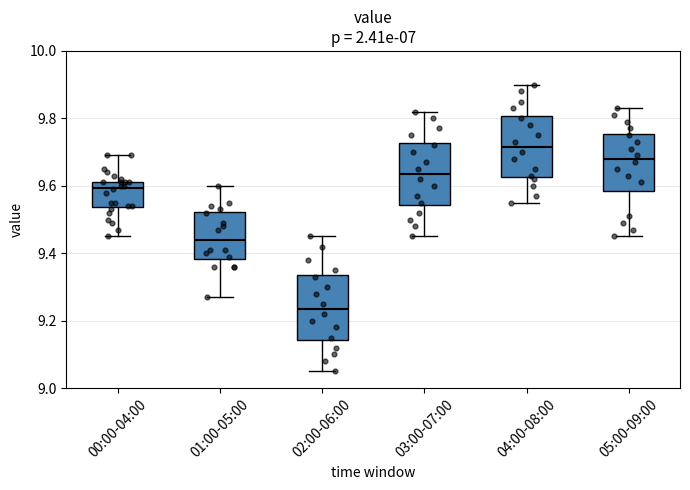

Reading left to right, read every box against the y-axis: the position of its median line, the range the box covers, and the ends of its whiskers. The values are not printed on the chart, so give them approximately, as read against the axis.

00:00-04:00: median 9.60, box 9.54 to 9.62, whiskers 9.46 to 9.70
01:00-05:00: median 9.44, box 9.38 to 9.52, whiskers 9.28 to 9.60
02:00-06:00: median 9.24, box 9.14 to 9.34, whiskers 9.06 to 9.46
03:00-07:00: median 9.64, box 9.54 to 9.72, whiskers 9.46 to 9.82
04:00-08:00: median 9.72, box 9.62 to 9.80, whiskers 9.56 to 9.90
05:00-09:00: median 9.68, box 9.58 to 9.76, whiskers 9.46 to 9.84